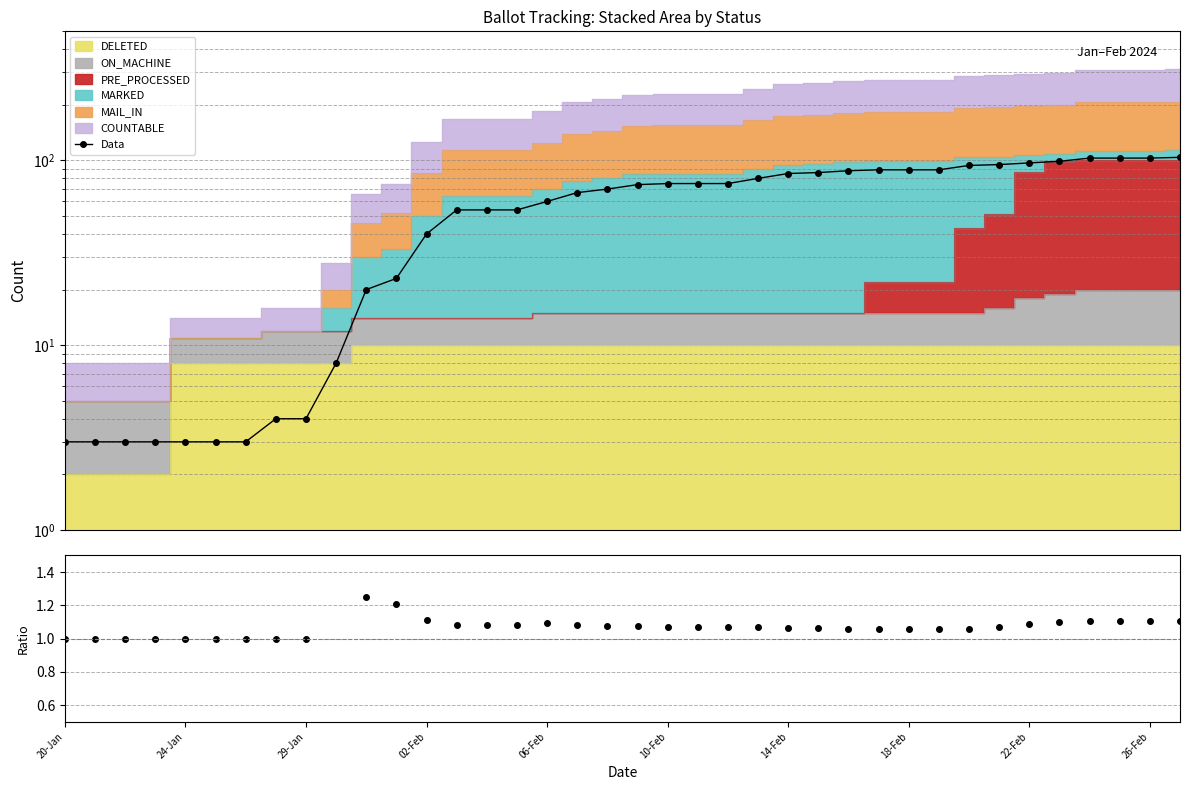

What is the difference between the maximum and minimum values in the Data series?

101.0